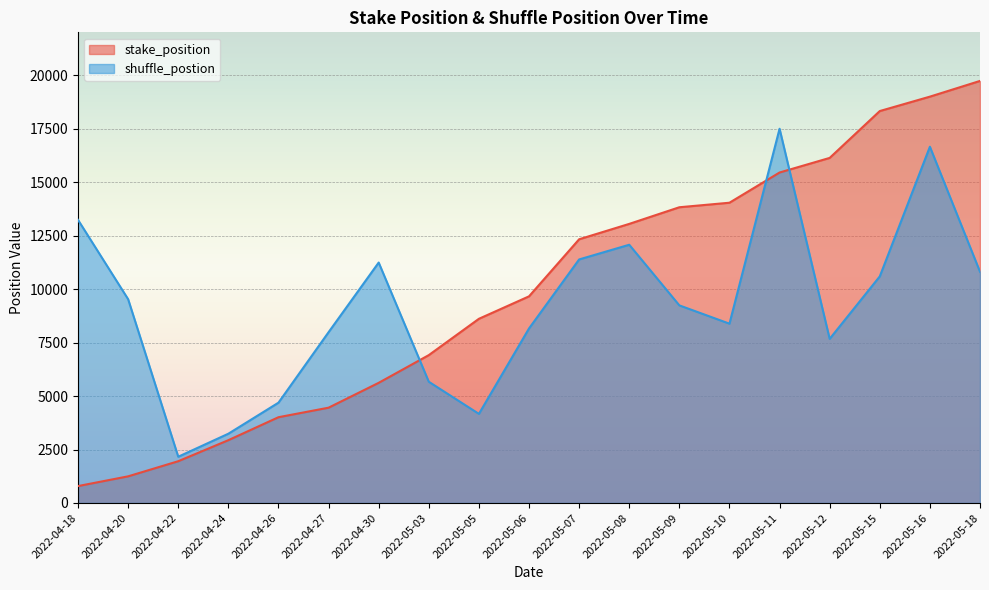

Count the number of data series in this chart.

2